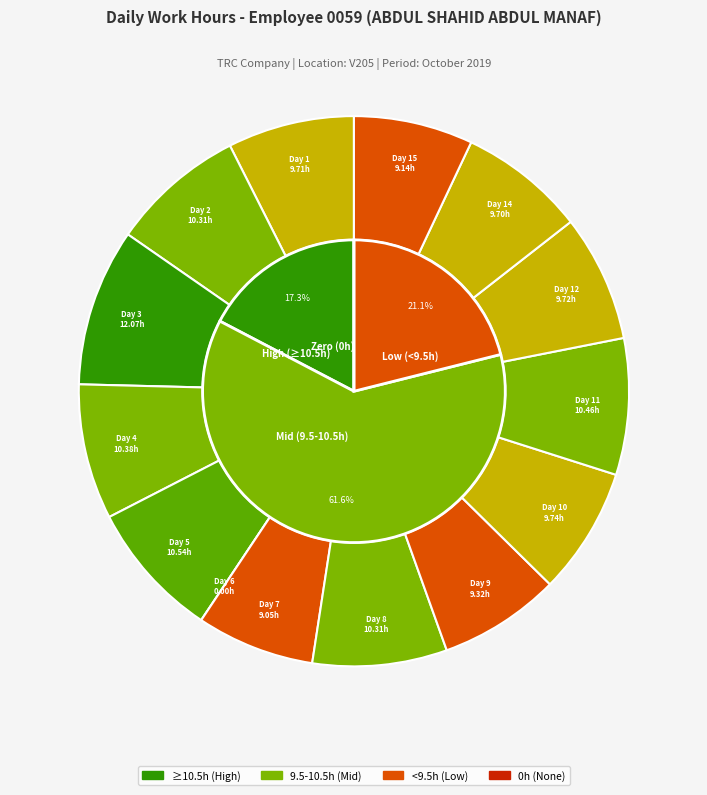

To the nearest percent, what portion does Day 12 represent?

7%